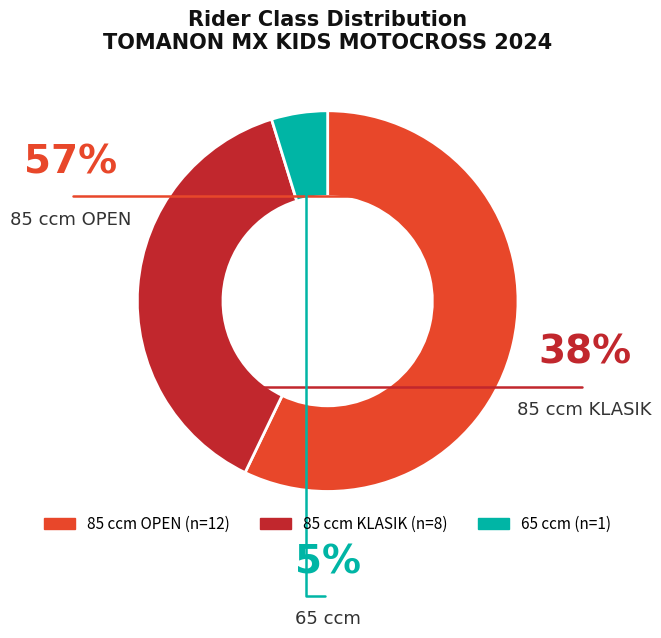

How many slices are in this pie chart?

3